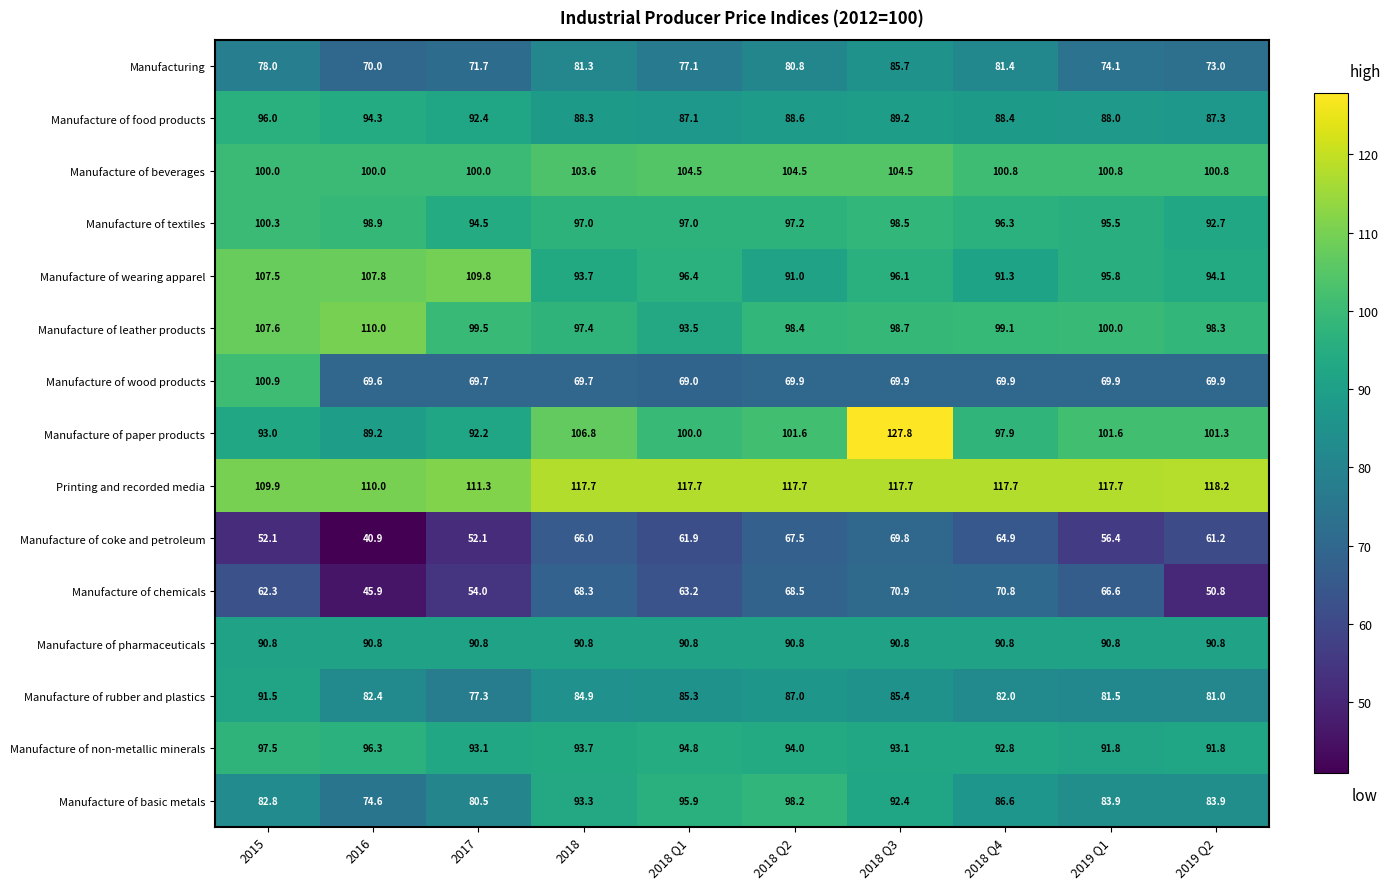

At which category is the sum across all series the highest?

2018 Q3